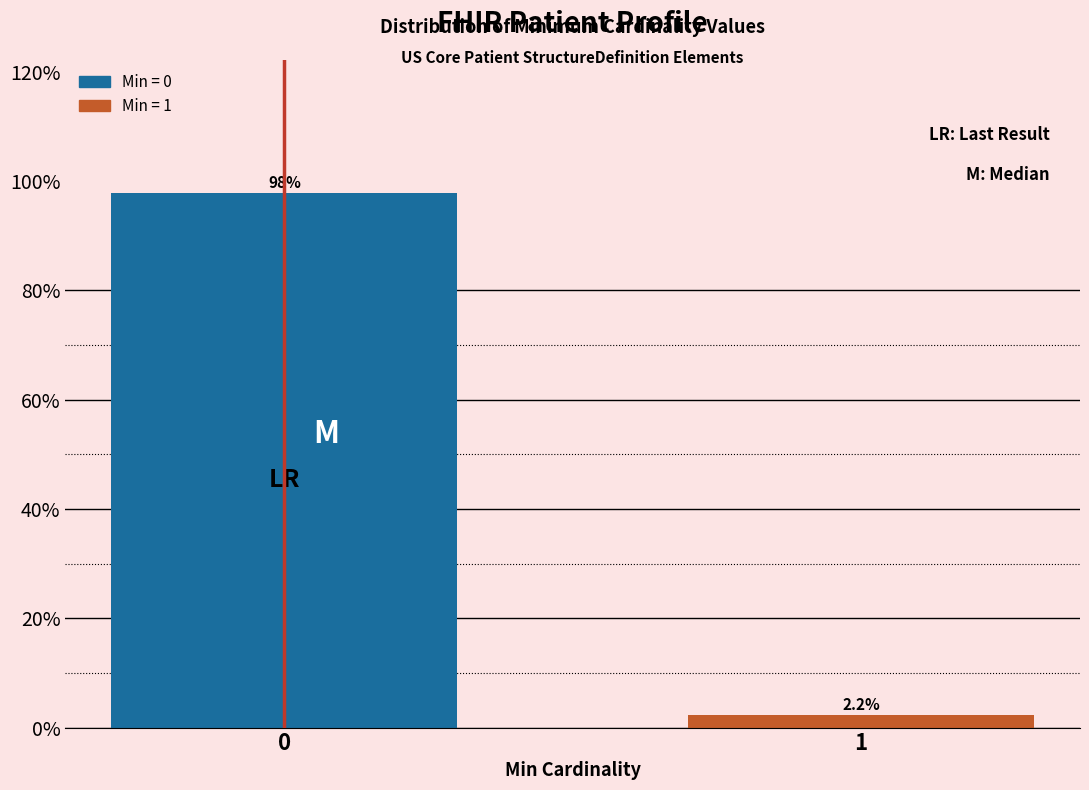

Reading left to right, transcribe all the data shown in this chart.

97.8	2.2